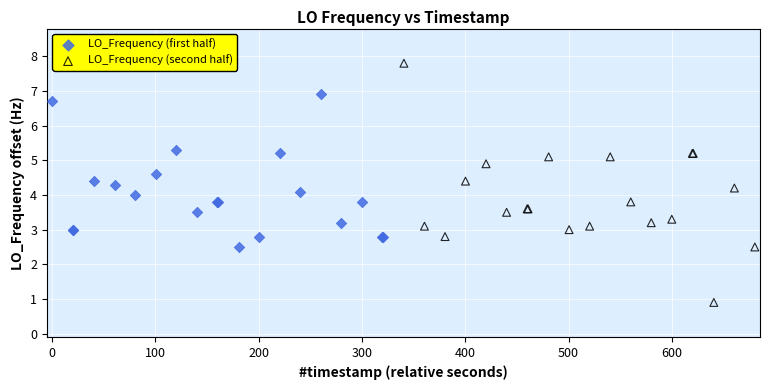

Which series reaches the minimum Y coordinate?

LO_Frequency (second half)